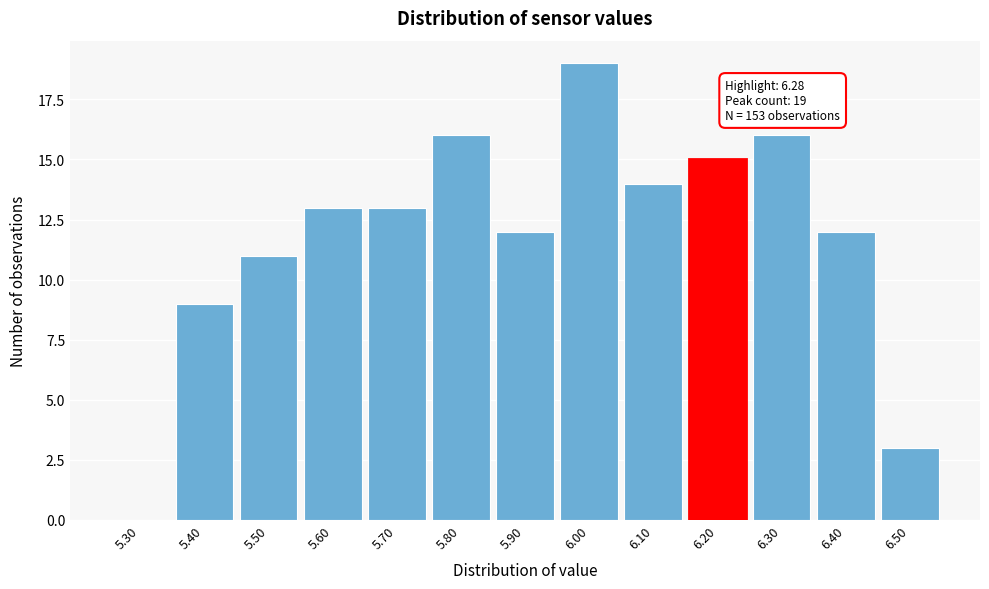

Reading left to right, transcribe all the data shown in this chart.

5.30=0	5.40=9	5.50=11	5.60=13	5.70=13	5.80=16	5.90=12	6.00=19	6.10=14	6.20=15	6.30=16	6.40=12	6.50=3